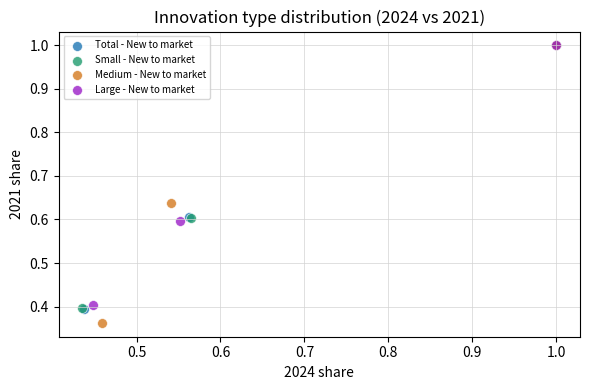

Which series reaches the minimum Y coordinate?

Medium - New to market